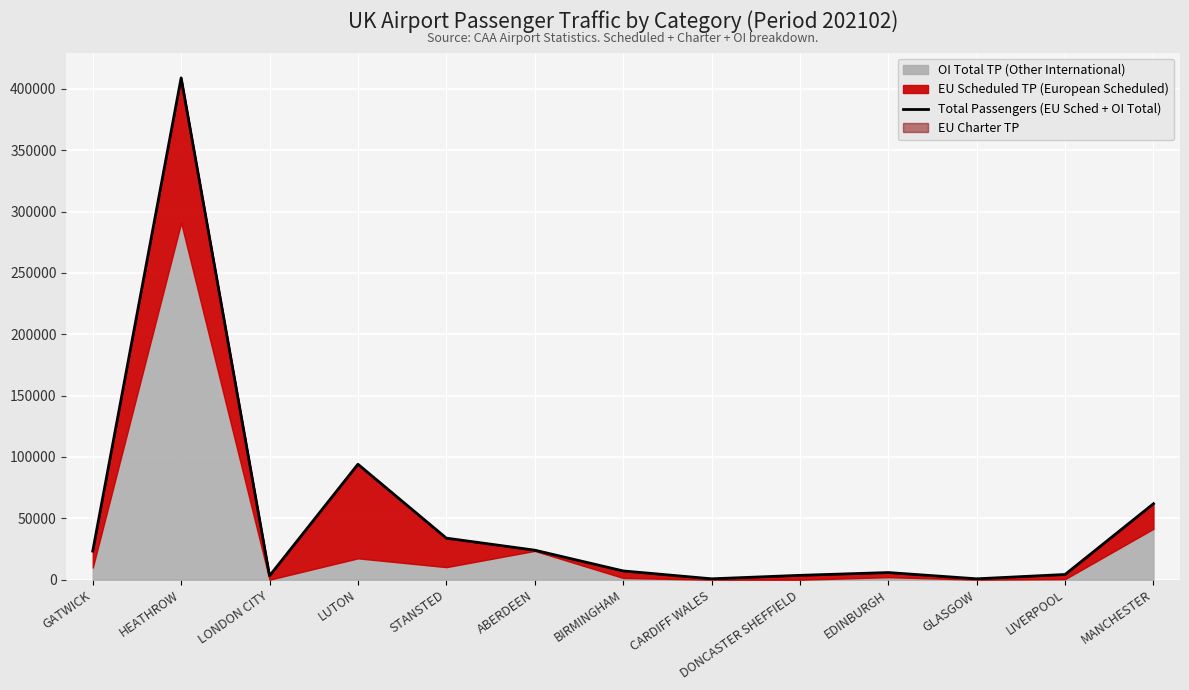

Reading right to left, extract all data points from this chart.

MANCHESTER=61918	LIVERPOOL=4243	GLASGOW=715	EDINBURGH=5814	DONCASTER SHEFFIELD=3542	CARDIFF WALES=716	BIRMINGHAM=7141	ABERDEEN=24049	STANSTED=33864	LUTON=94095	LONDON CITY=3160	HEATHROW=408988	GATWICK=23315